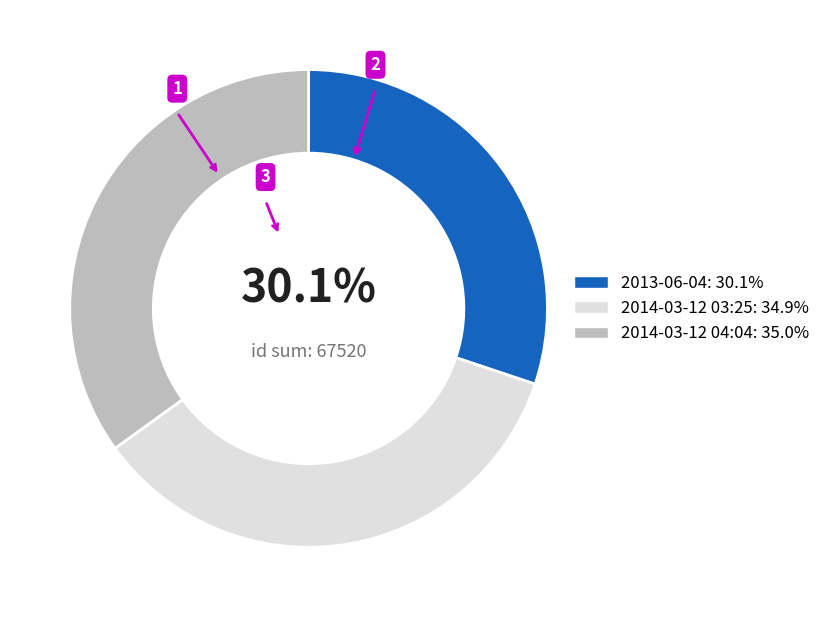

Do 2014-03-12 04:04: 35.0% and 2014-03-12 03:25: 34.9% together represent more than half of the pie?

Yes